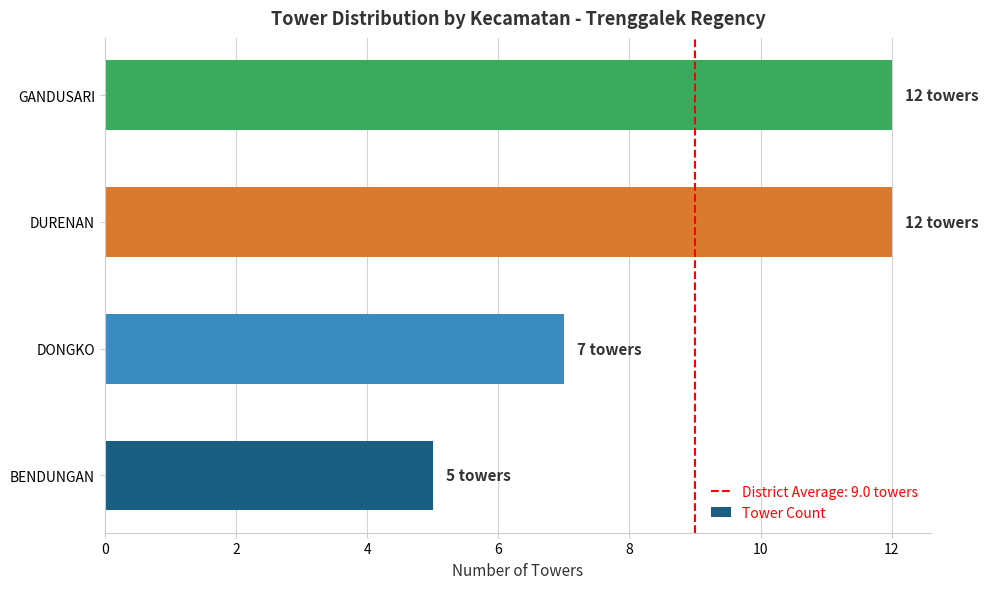

True or false: the data shows 20 at DURENAN.

False